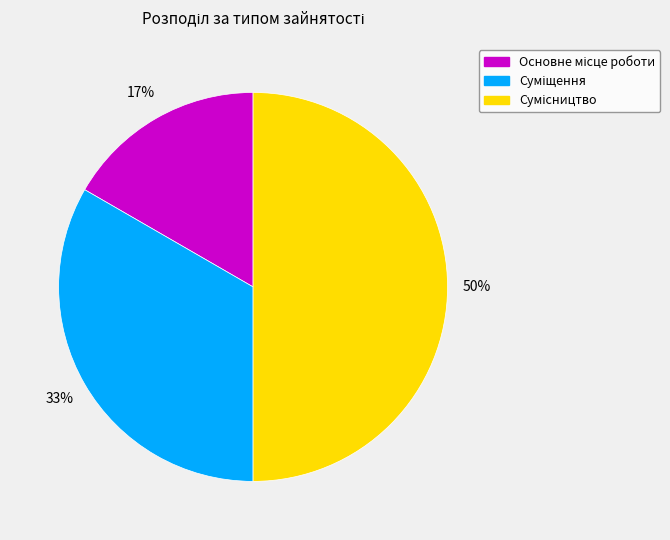

To the nearest percent, what is the average slice percentage?

33%